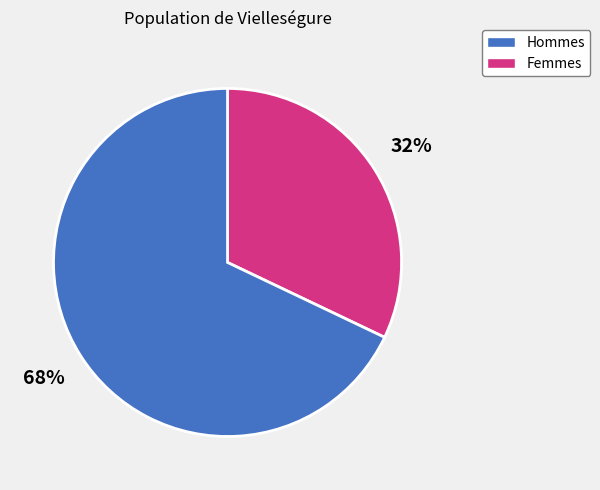

Is there any slice that represents more than half of the pie?

Yes